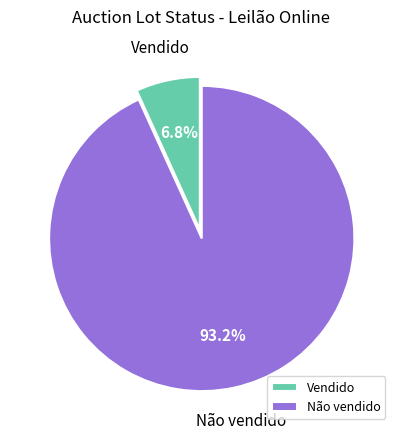

How many segments does this pie chart have?

2